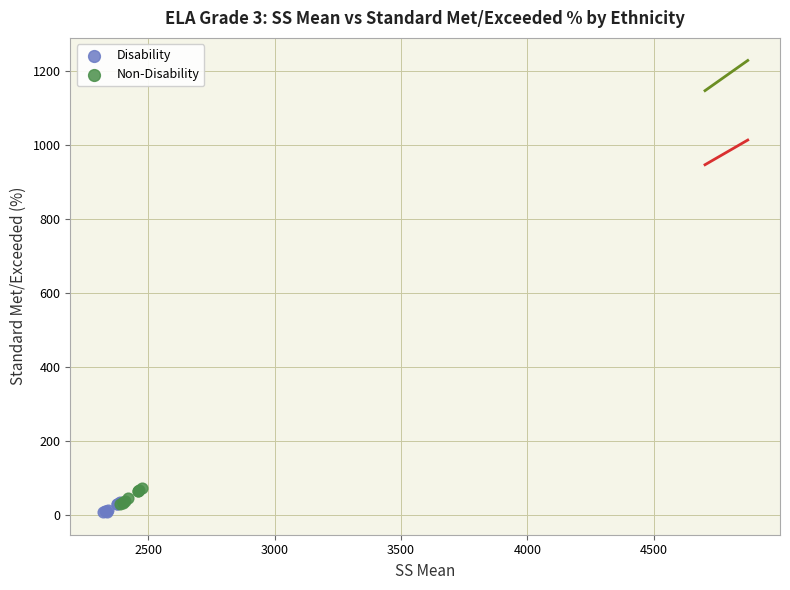

Which series has the largest Y range (max minus min)?

Non-Disability